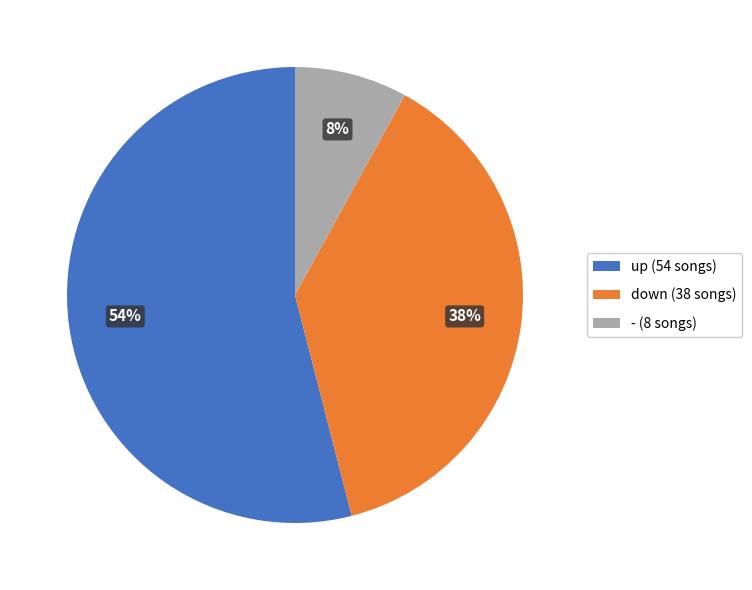

Is it true that up is 48% of the pie?

False